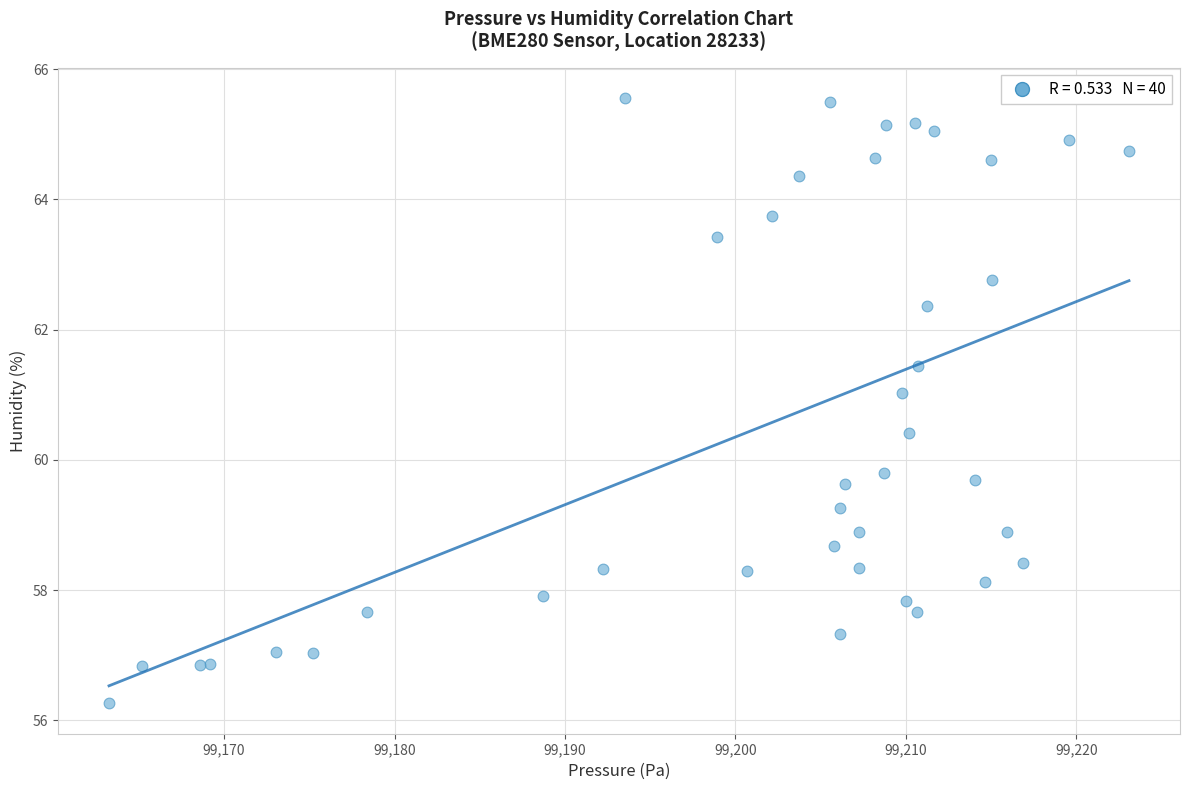

What Y value in the scatter plot is closest to 60?

59.8